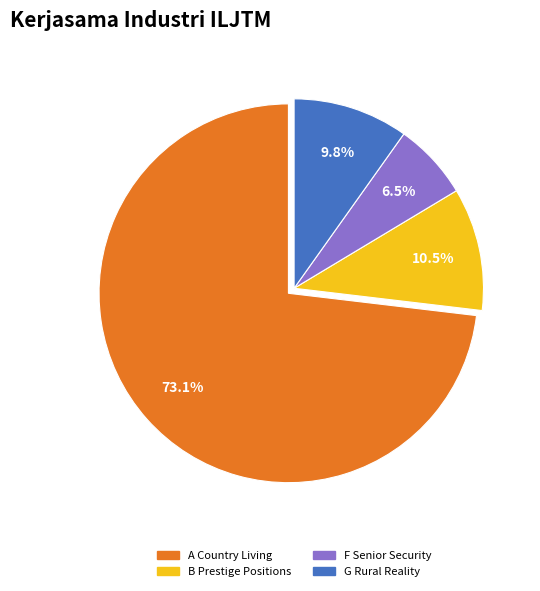

Is there any slice that represents more than half of the pie?

Yes